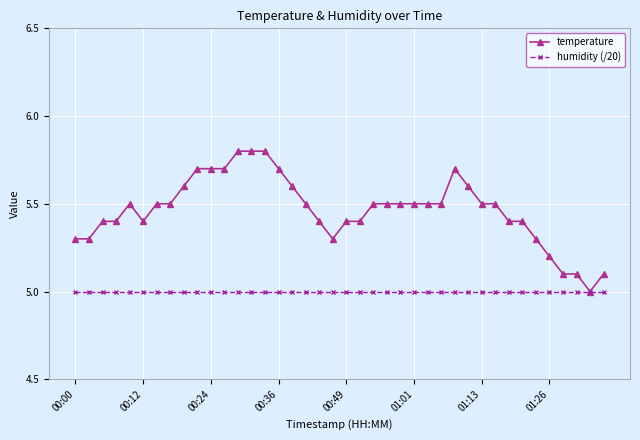

What is the minimum value shown in the chart?

5.0